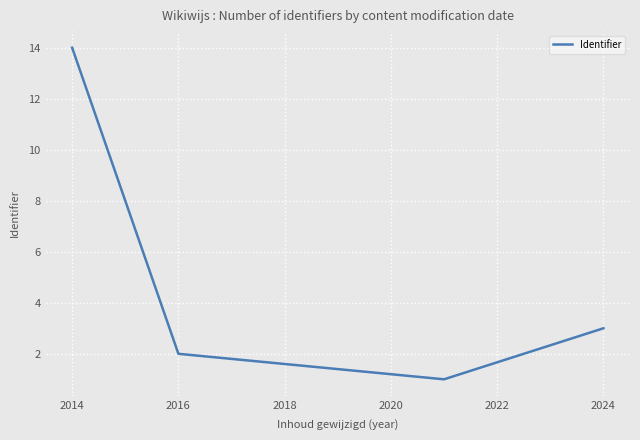

Count the number of categories in the chart.

4